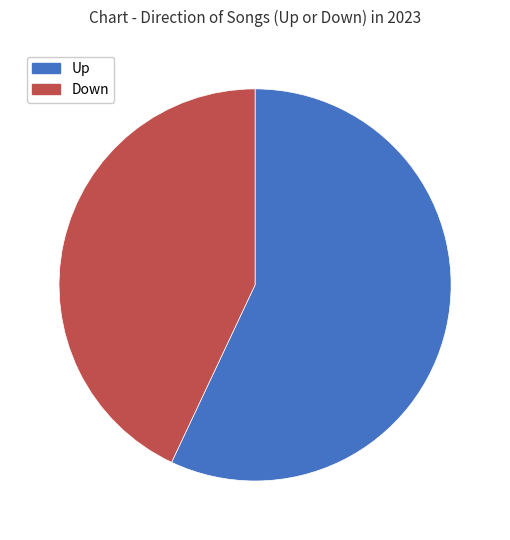

Between Down and Up, which is larger?

Up